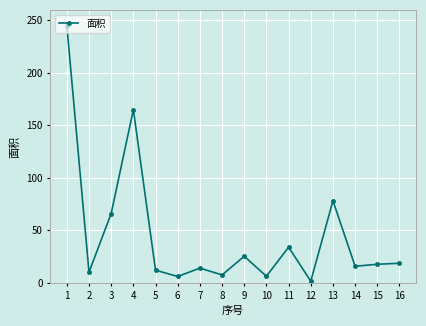

Does the chart display data point markers on the line(s)?

Yes